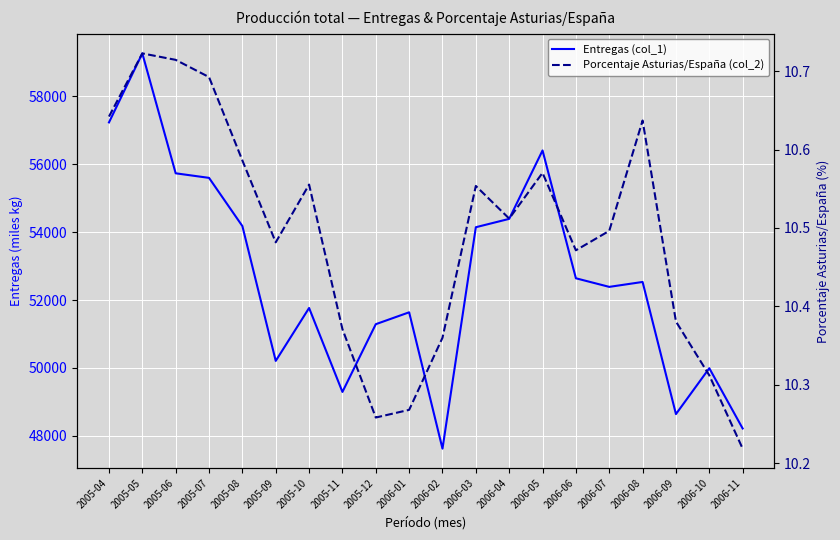

Rank the series by their maximum value, from lowest to highest.

Porcentaje Asturias/España (col_2), Entregas (col_1)